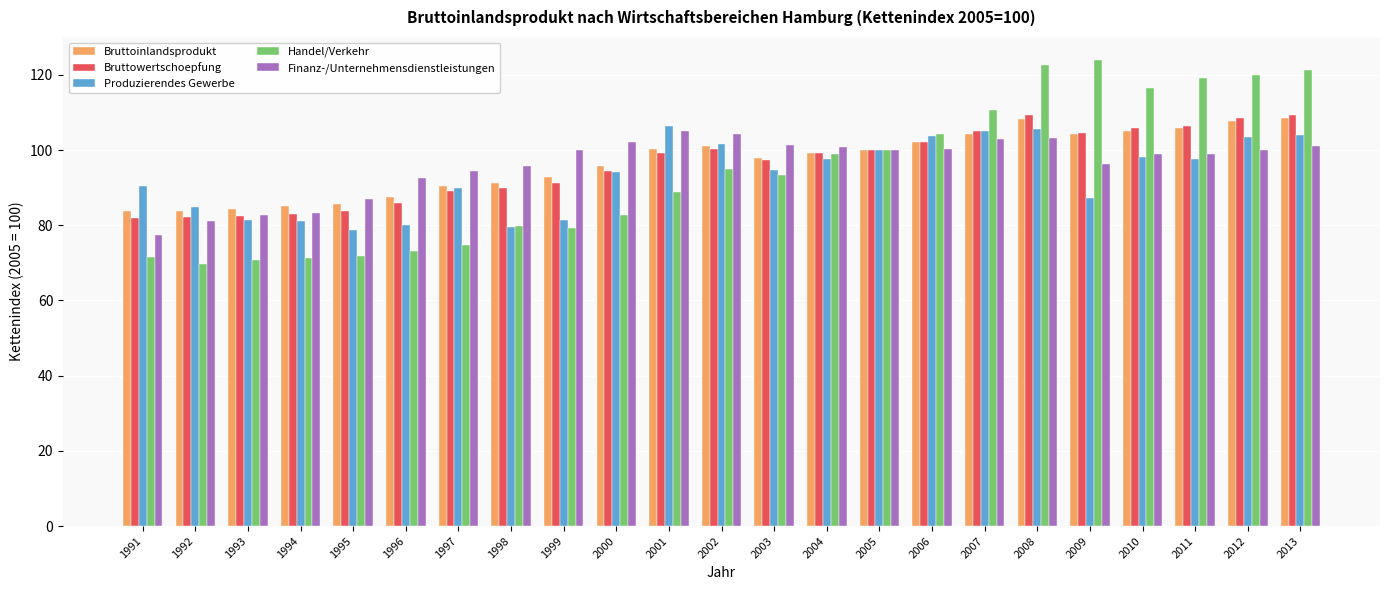

What is the total value across all series at 2009?

516.2